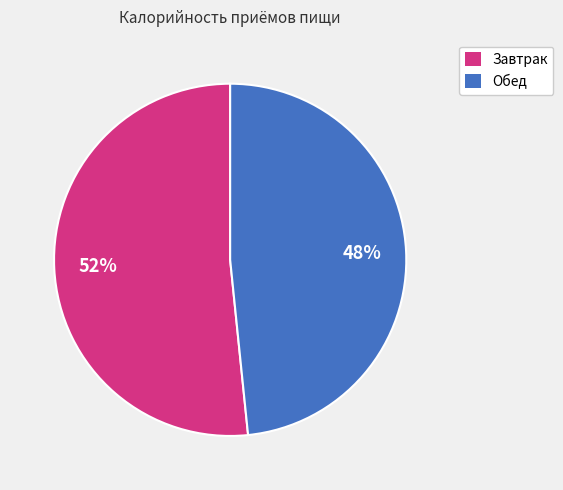

To the nearest percent, what is the average slice percentage?

50%